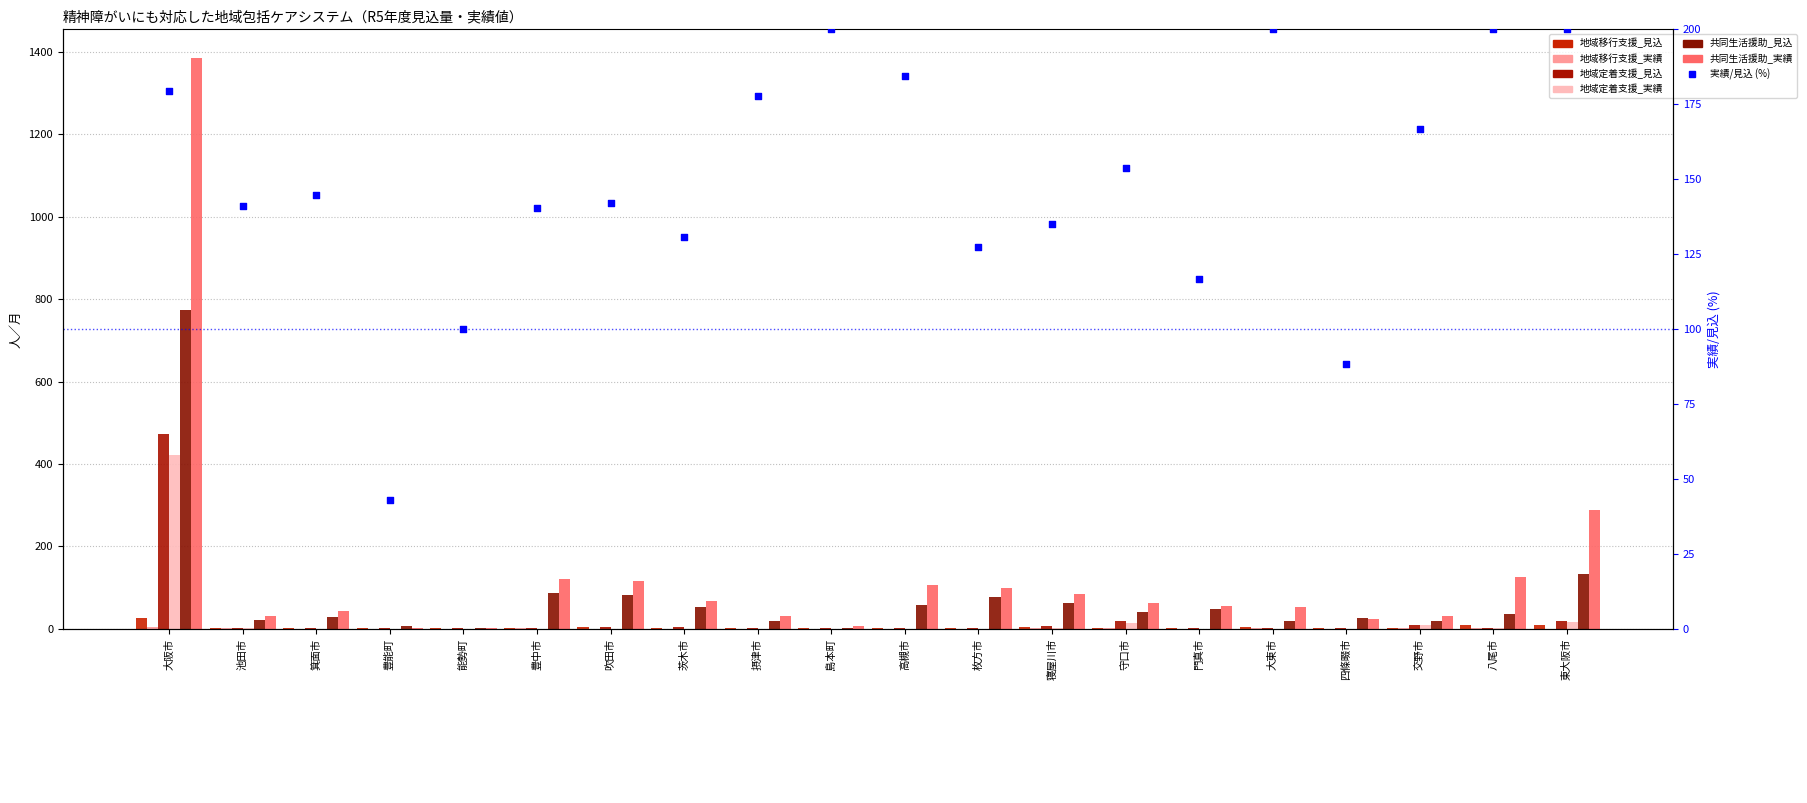

Which series reaches the maximum Y coordinate?

共同生活援助_実績